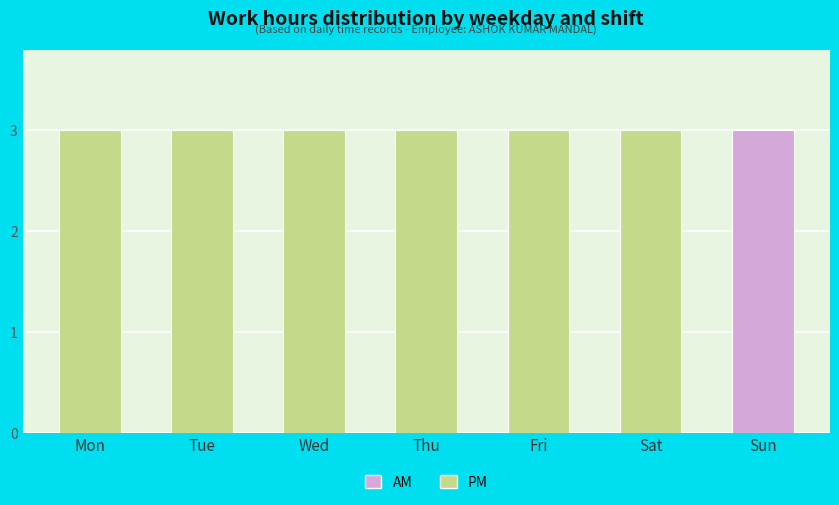

Is it true that PM equals 5 at Sat?

False